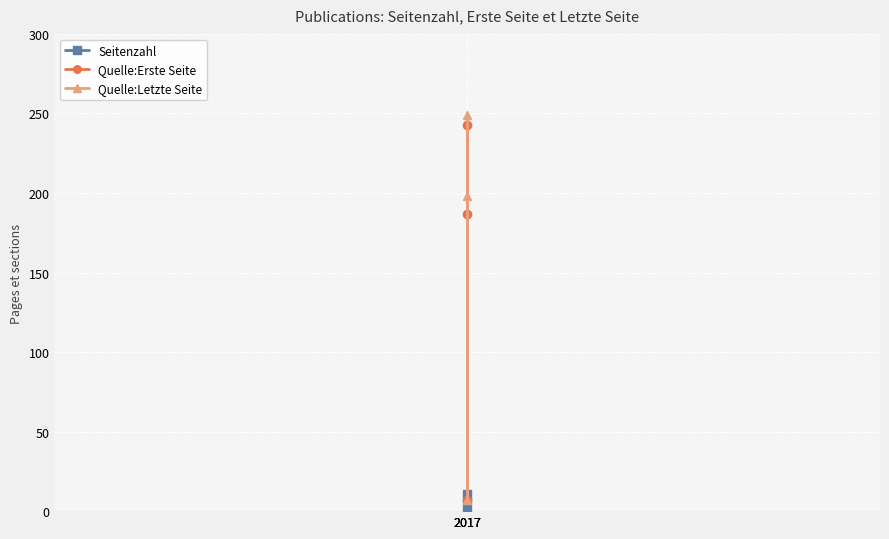

How many series are shown in this chart?

3